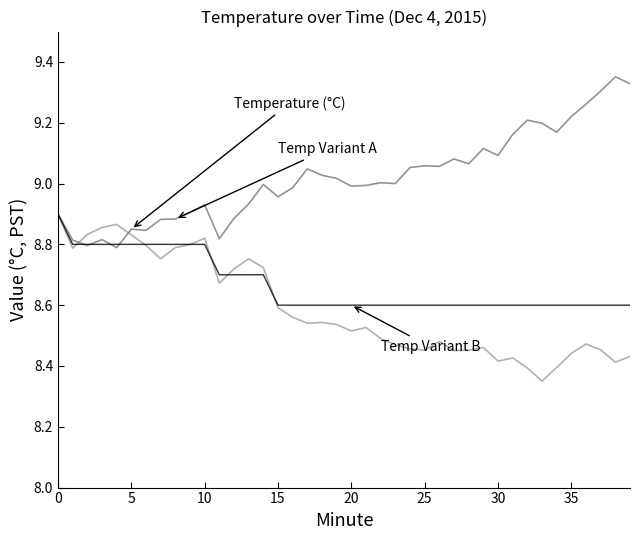

How many series are shown in this chart?

3